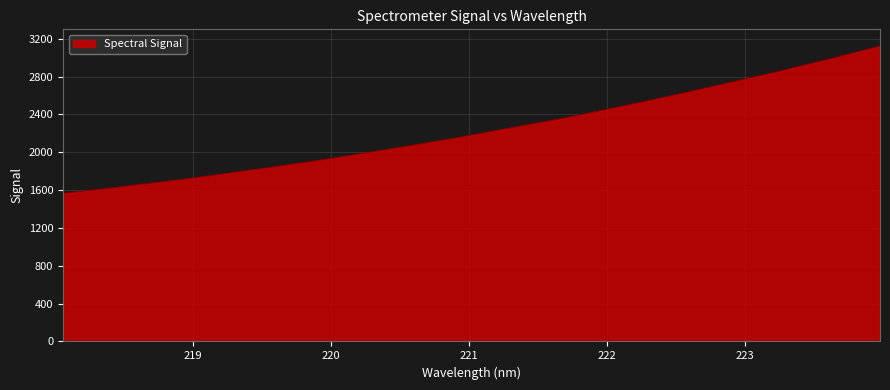

True or false: there are more than 2 points higher than both neighbors.

False